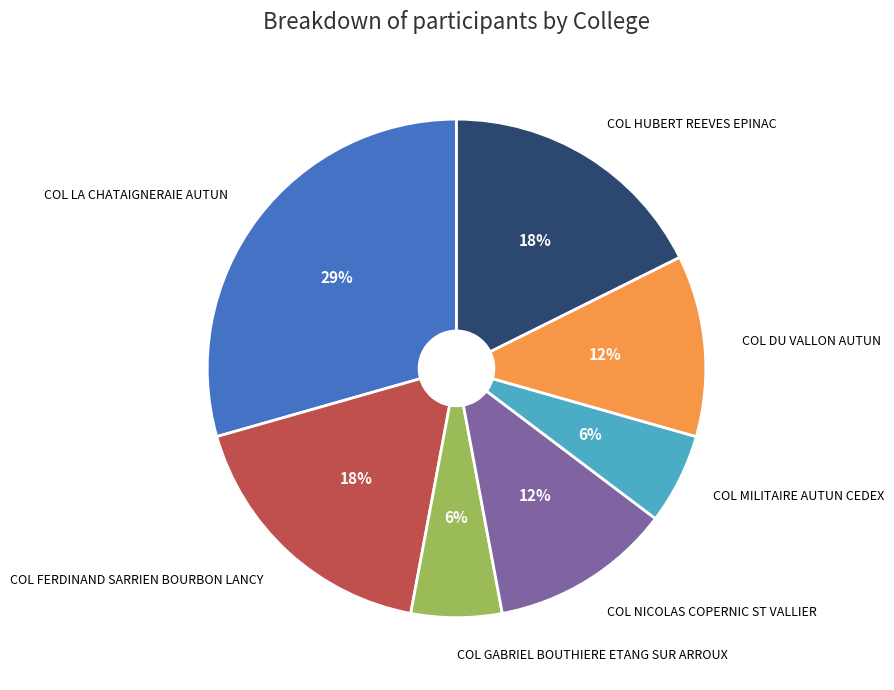

Combined, do COL GABRIEL BOUTHIERE ETANG SUR ARROUX and COL NICOLAS COPERNIC ST VALLIER account for over 50%?

No